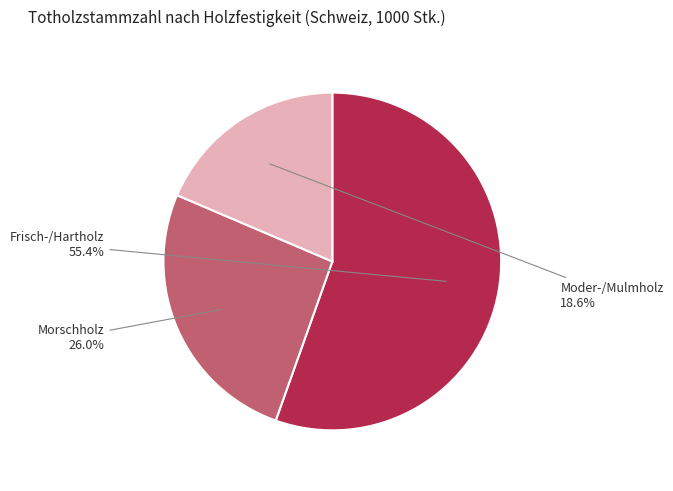

Which slice represents more than half of the pie?

Frisch-/Hartholz